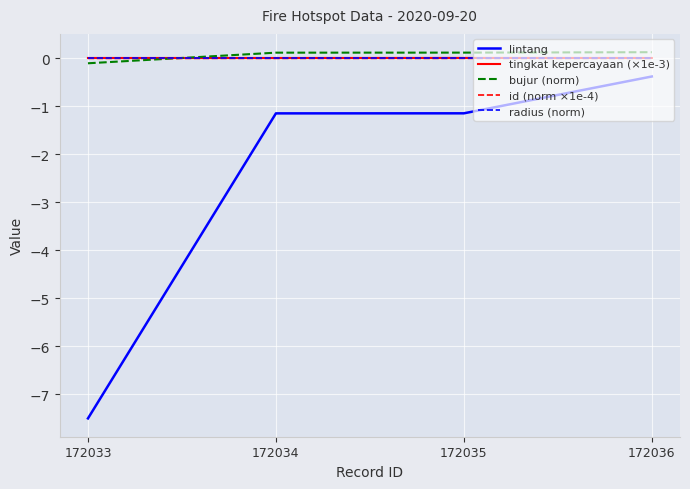

Between 172034 and 172036, which series saw the biggest shift?

lintang